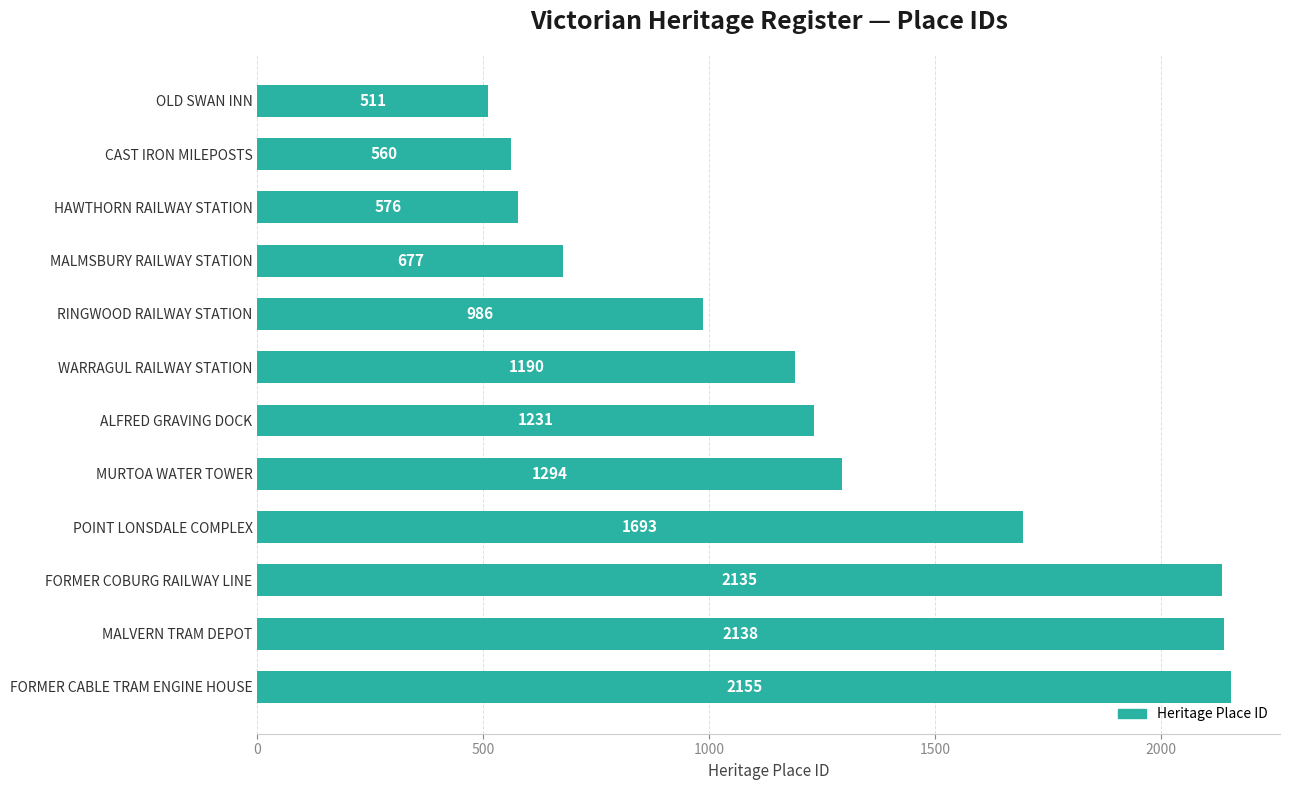

What is the label of the 3rd bar from the top?

HAWTHORN RAILWAY STATION